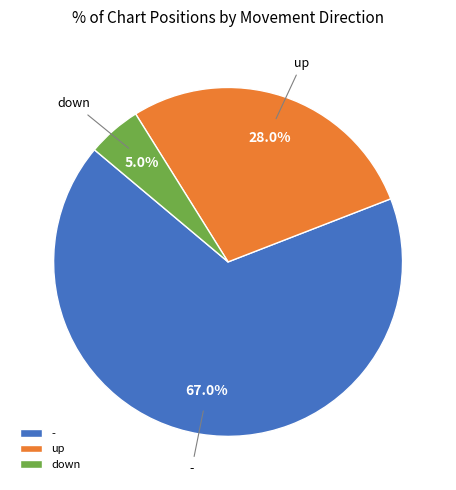

Which has a higher value, down or -?

-